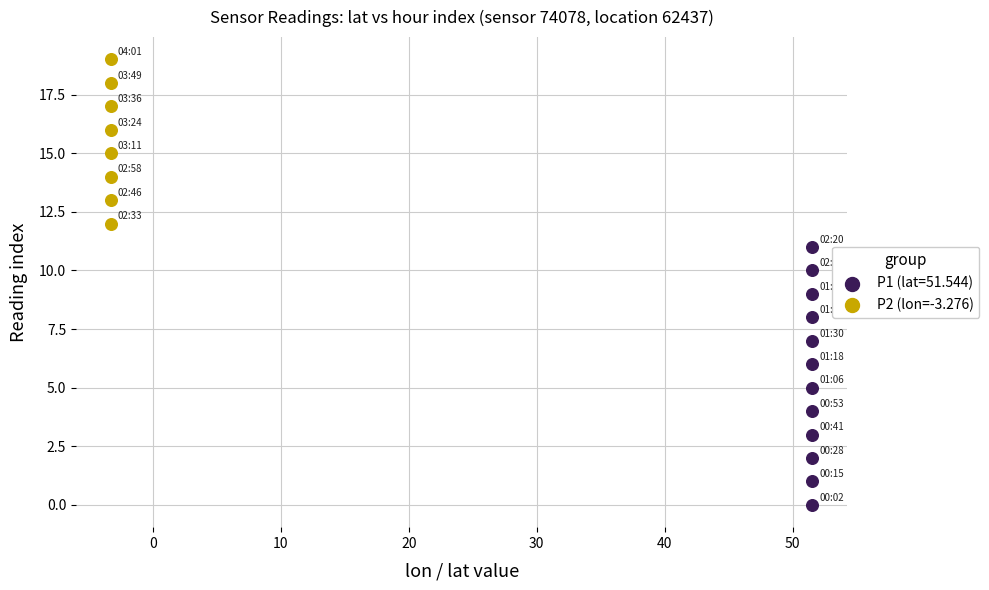

Which series contains the lowest Y value?

P1 (lat=51.544)